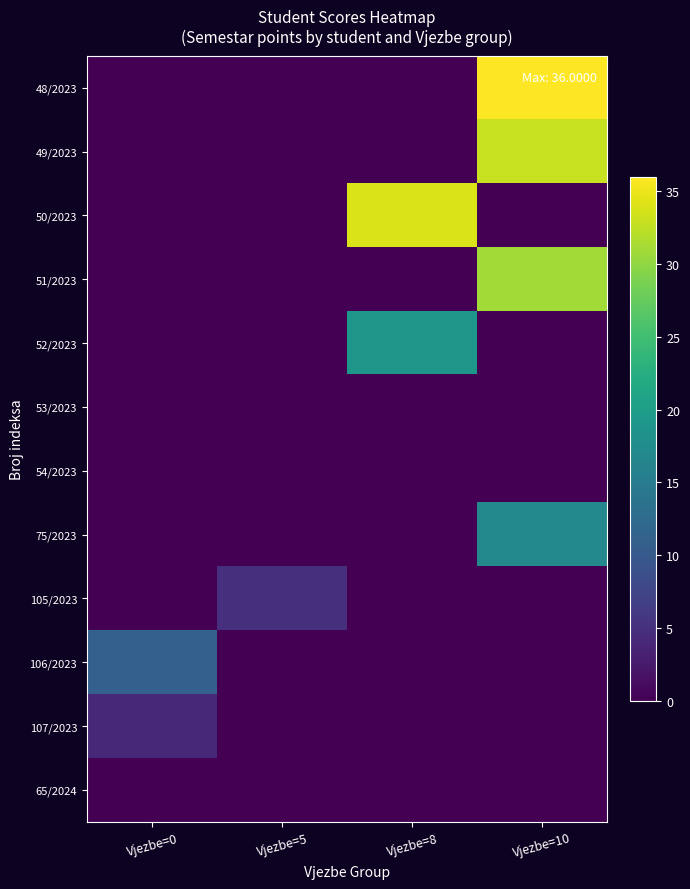

Between Vjezbe=0 and Vjezbe=8, which series saw the biggest shift?

50/2023